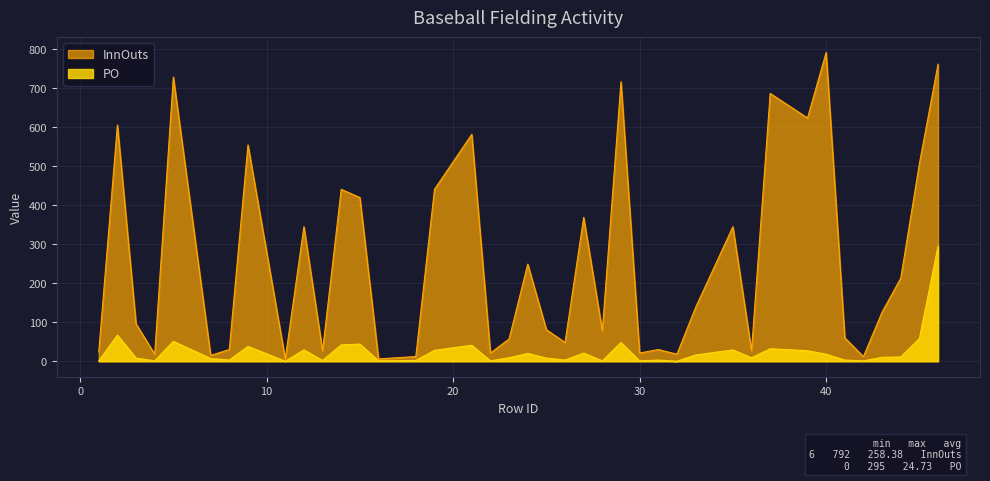

True or false: InnOuts and PO intersect in this chart.

False